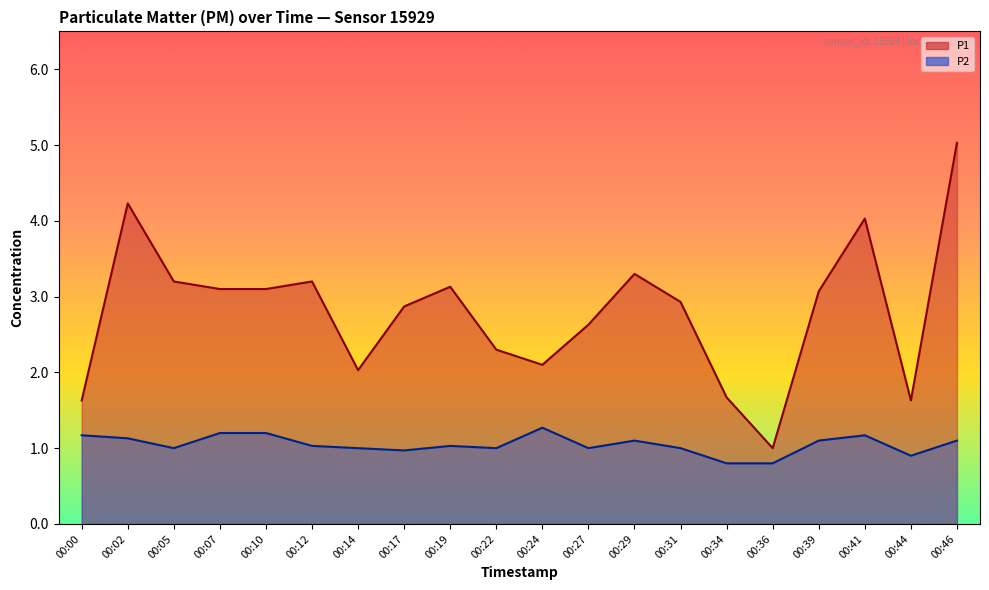

List the labels in order of P2 value, largest first.

00:24, 00:07, 00:10, 00:00, 00:41, 00:02, 00:29, 00:39, 00:46, 00:12, 00:19, 00:05, 00:14, 00:22, 00:27, 00:31, 00:17, 00:44, 00:34, 00:36